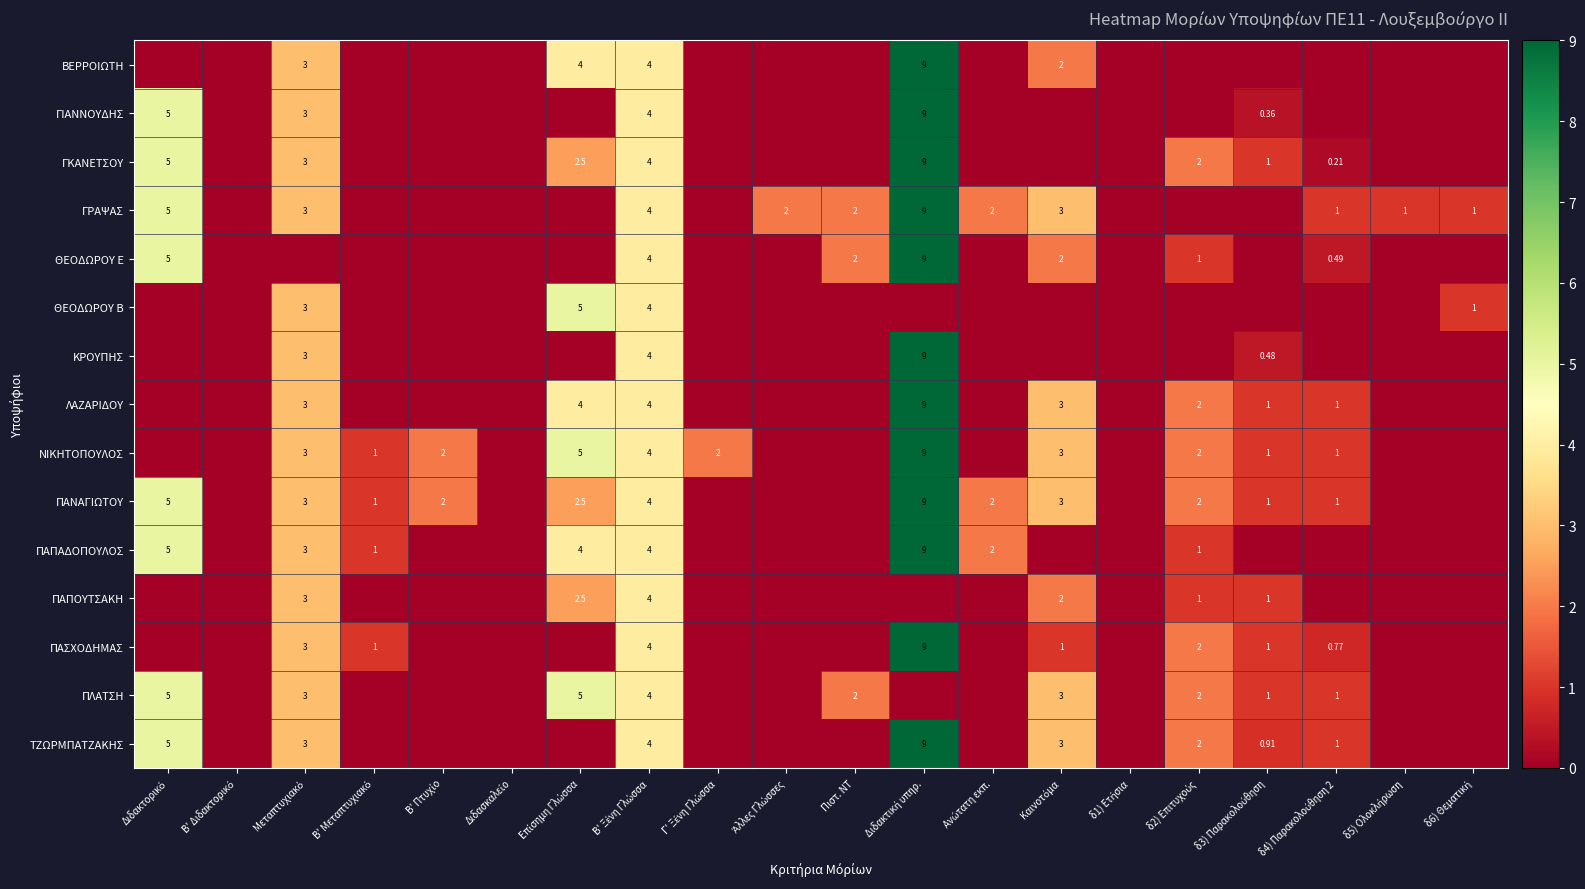

List the labels in order of ΓΙΑΝΝΟΥΔΗΣ value, smallest first.

Β' Διδακτορικό, Β' Μεταπτυχιακό, Β' Πτυχίο, Διδασκαλείο, Επίσημη Γλώσσα, Γ' Ξένη Γλώσσα, Άλλες Γλώσσες, Πιστ. ΝΤ, Ανώτατη εκπ., Καινοτόμα, δ1) Ετήσια, δ2) Επιτυχούς, δ4) Παρακολούθηση 2, δ5) Ολοκλήρωση, δ6) Θεματική, δ3) Παρακολούθηση, Μεταπτυχιακό, Β' Ξένη Γλώσσα, Διδακτορικό, Διδακτική υπηρ.